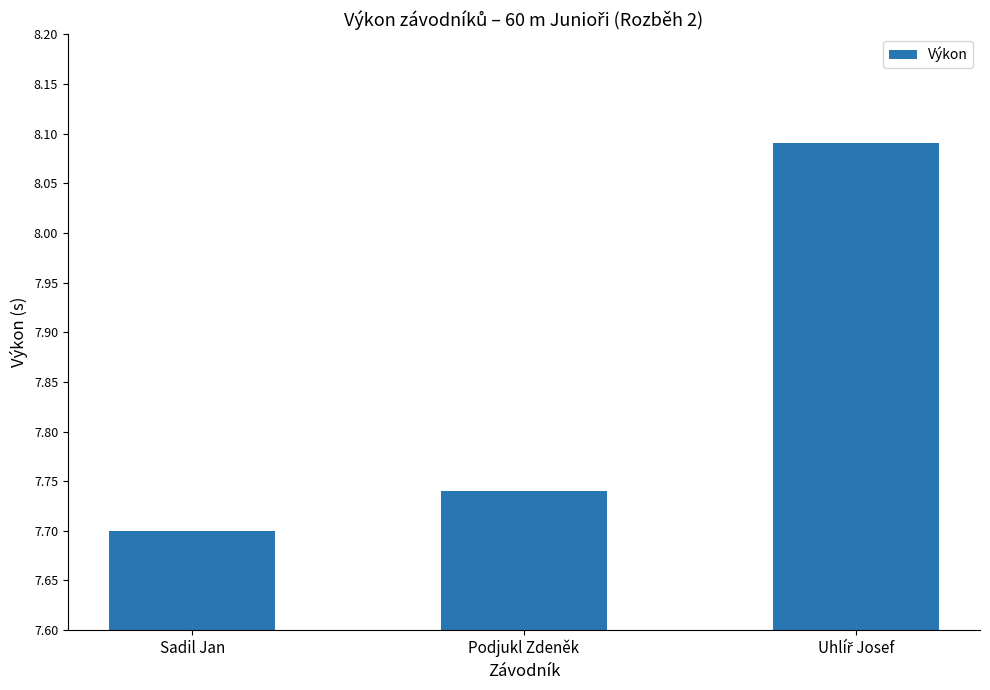

How many bars are there in total?

3